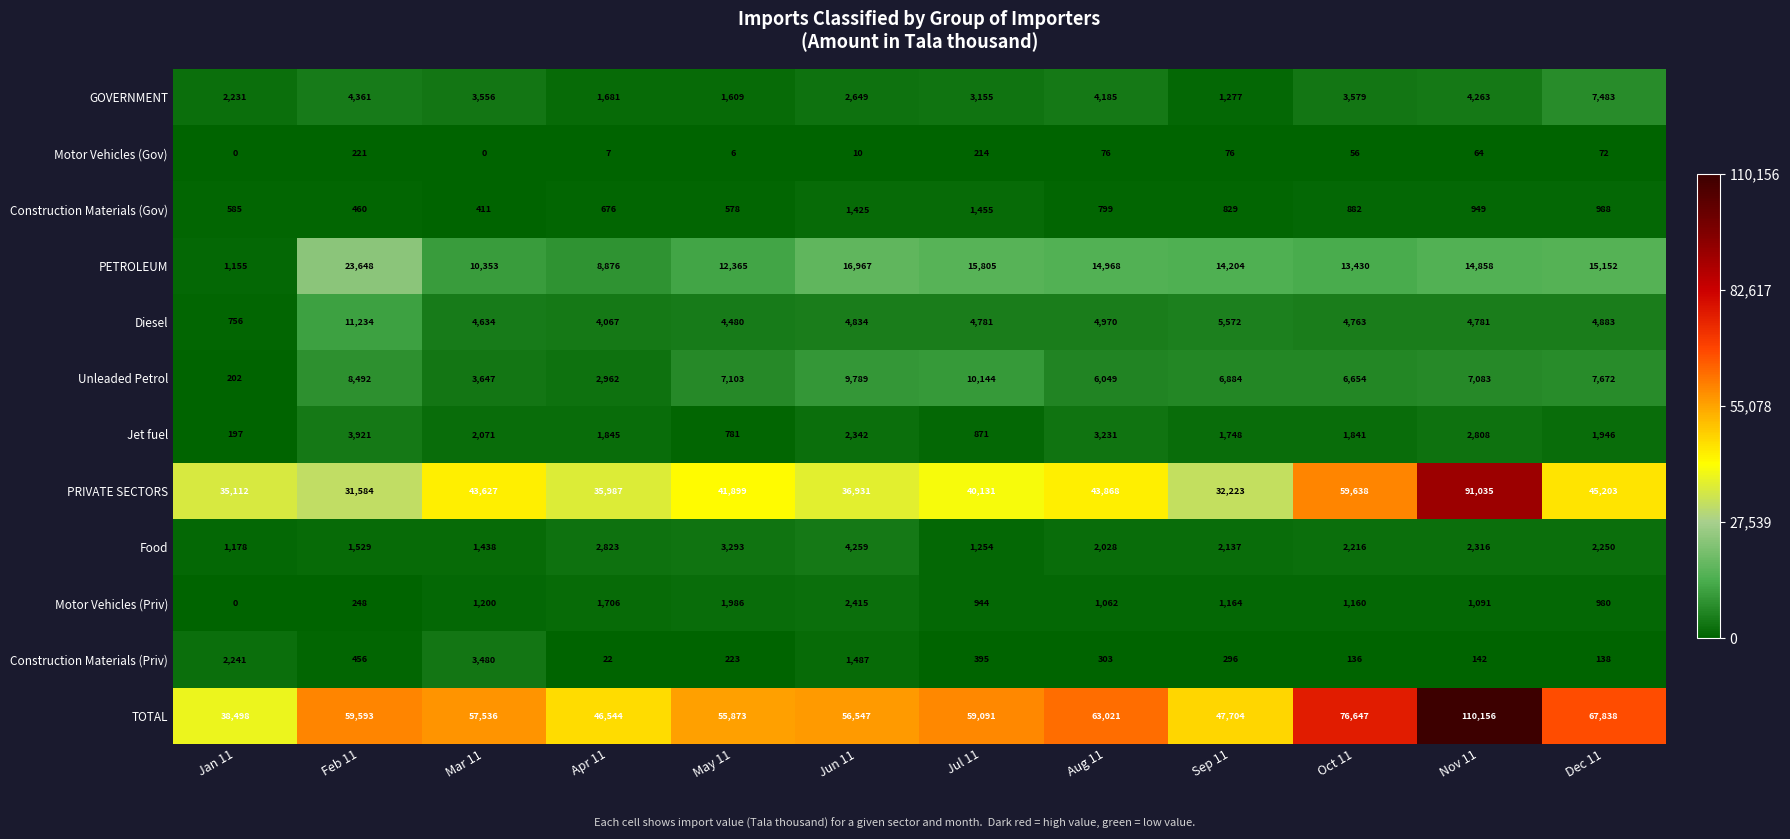

What is the maximum value shown in the chart?

110156